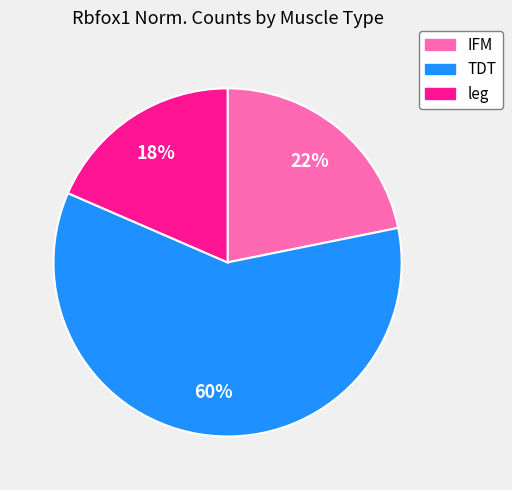

What percentage is the leg slice, to the nearest percent?

18%